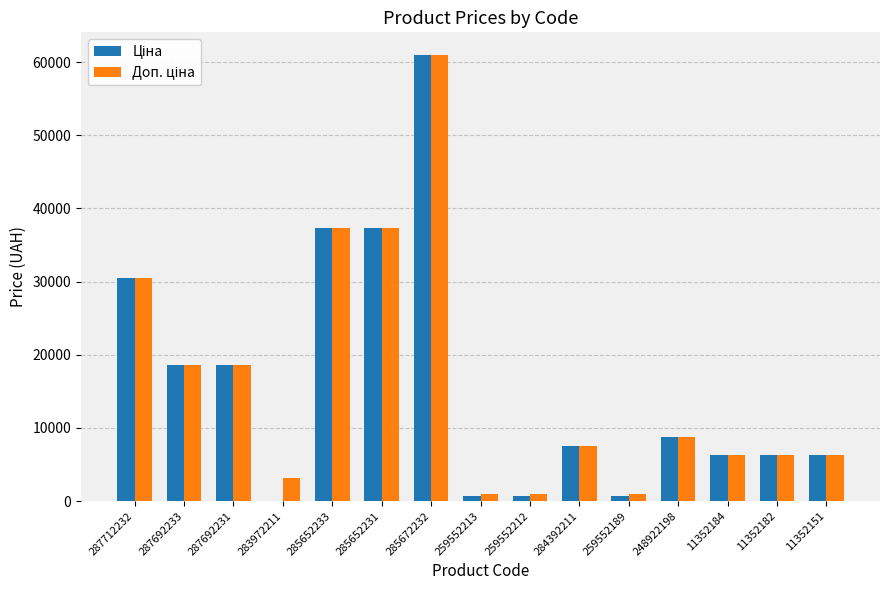

At which category is the sum across all series the highest?

285672232